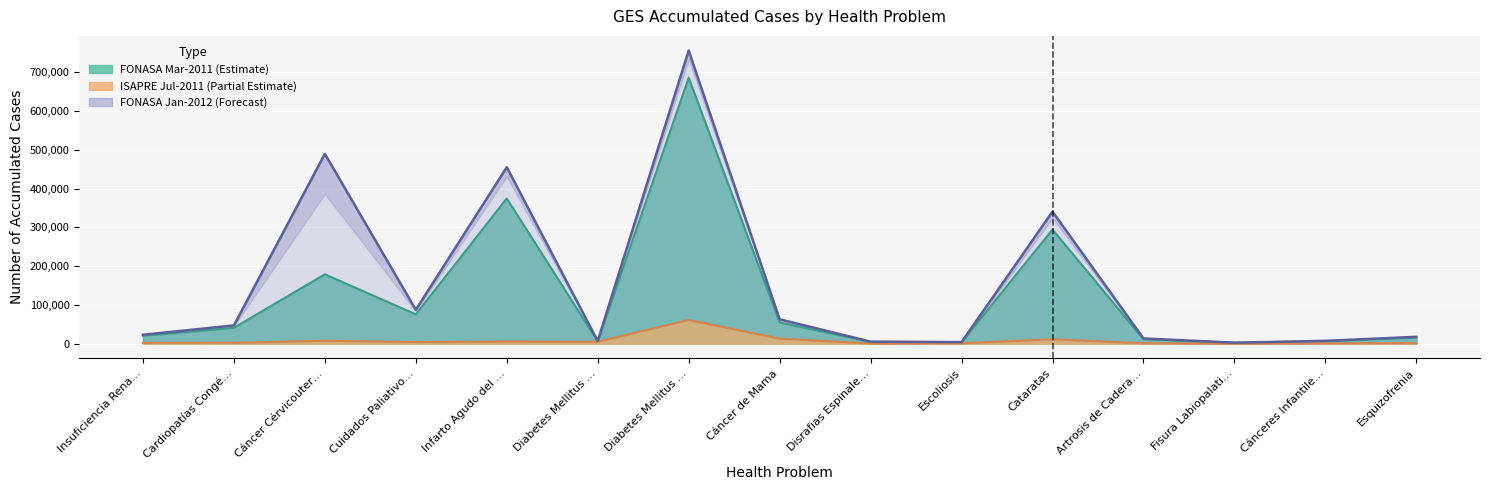

Which has a higher value, Cánceres Infantile… or Insuficiencia Rena…?

Insuficiencia Rena…